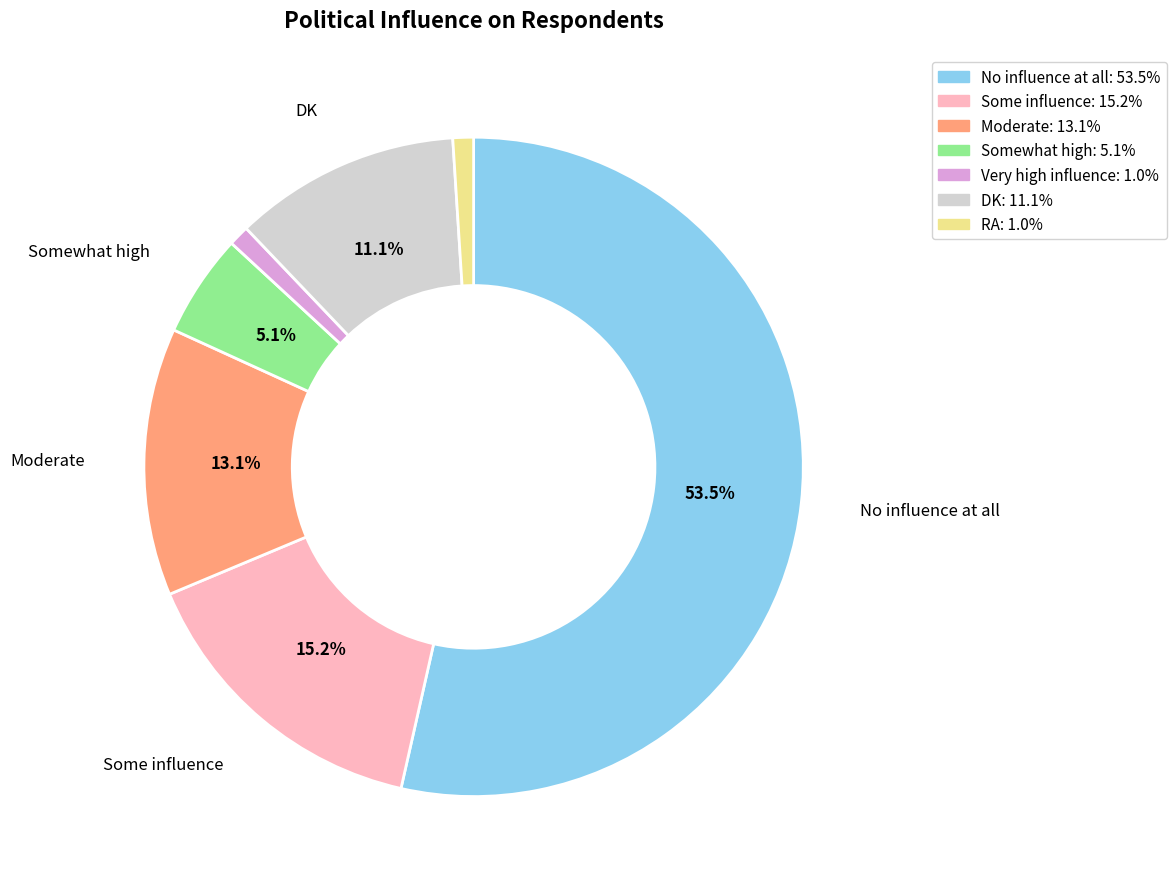

Does No influence at all represent more than half of the total?

Yes